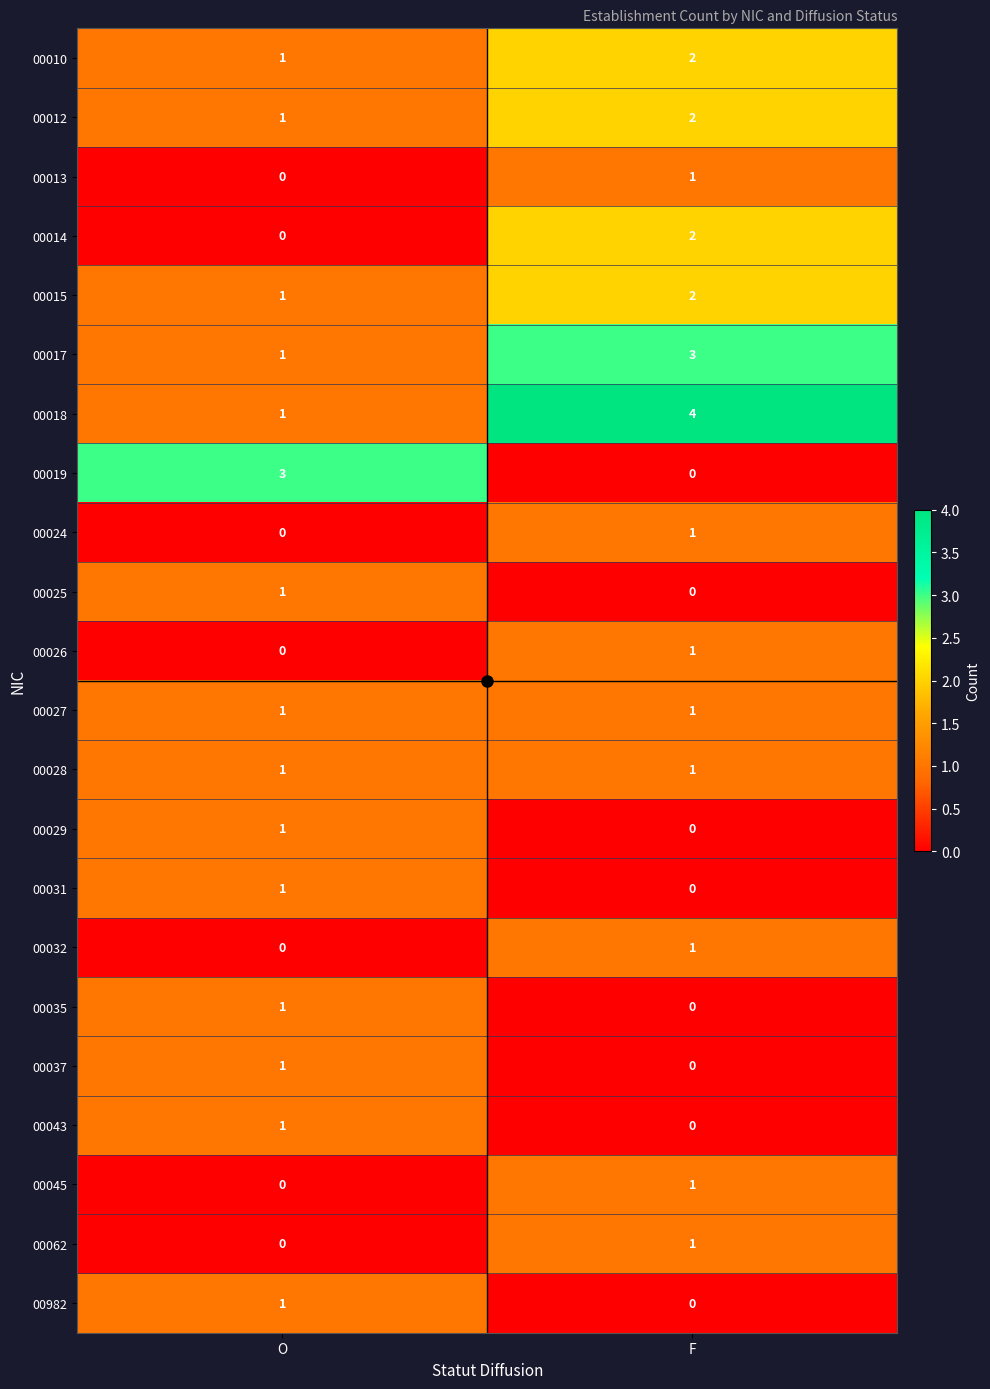

What is the sum of the 00017 values at F and O?

4